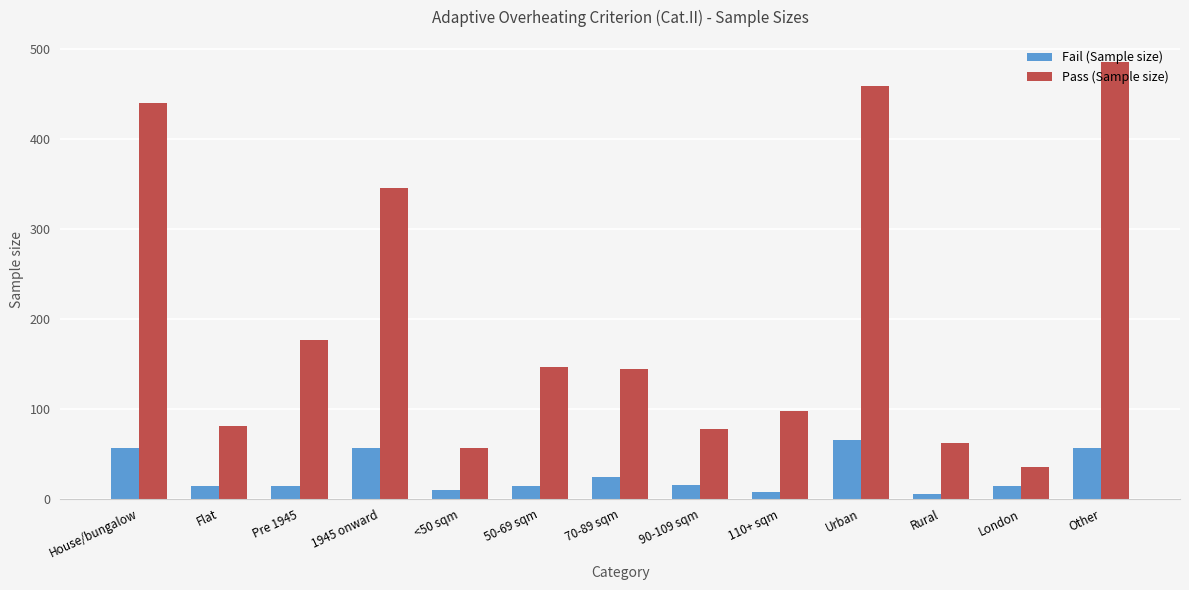

Where does the Fail (Sample size) series first go above 14?

House/bungalow